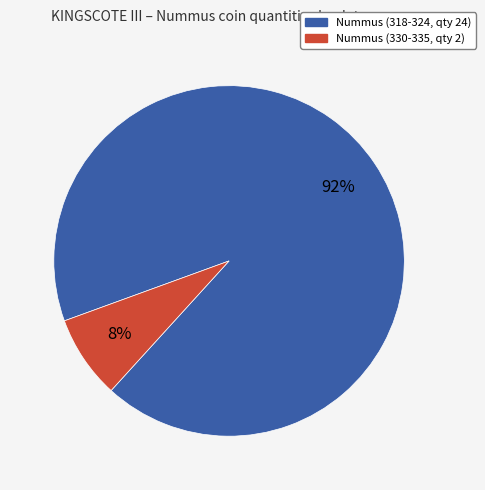

What percentage is the Nummus (330-335, qty 2) slice, to the nearest percent?

8%